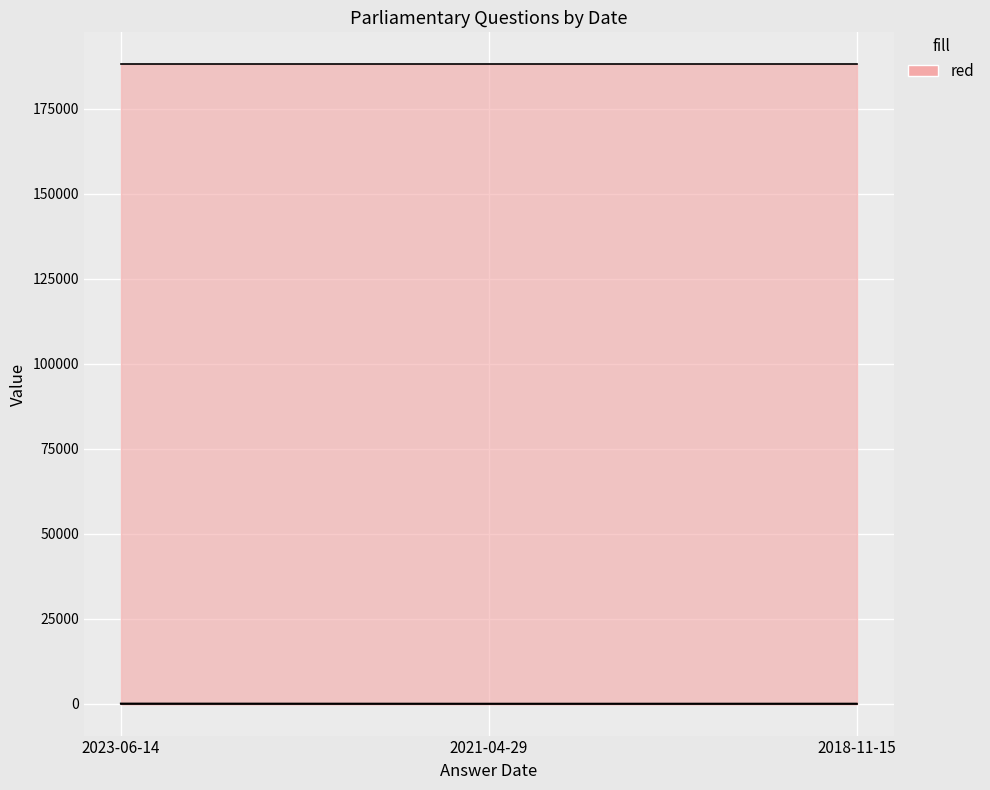

What is the label of the 3rd point from the left?

2018-11-15